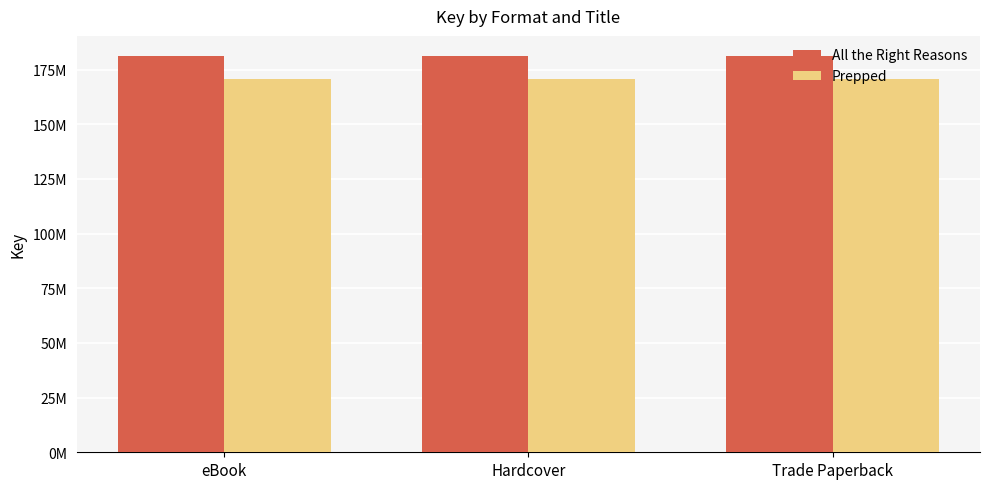

The value of Prepped at eBook is 170683669. True or false?

True